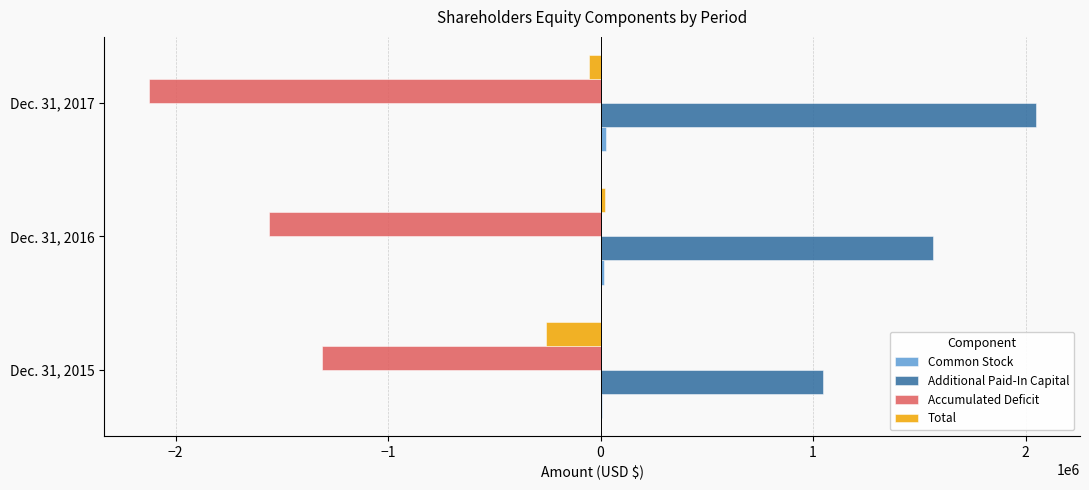

Where is Accumulated Deficit nearest to the value -1718858?

Dec. 31, 2016